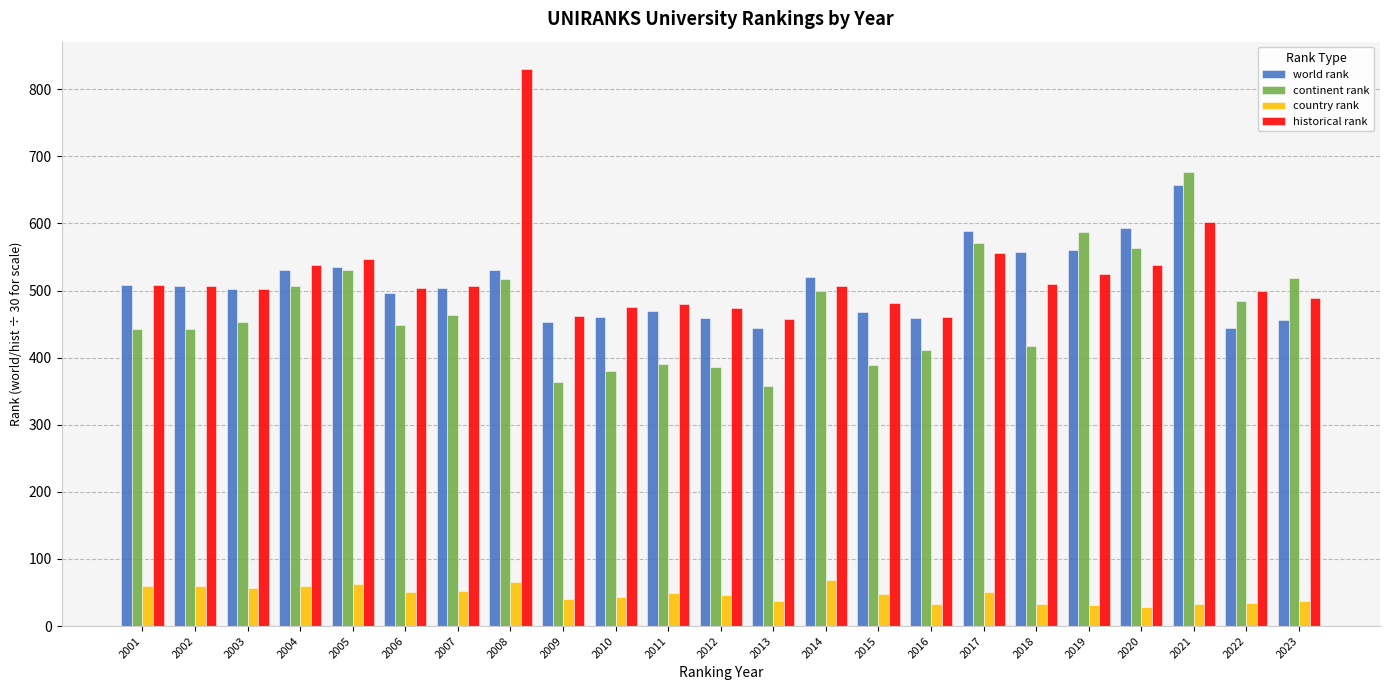

What is the smallest value displayed?

29.0